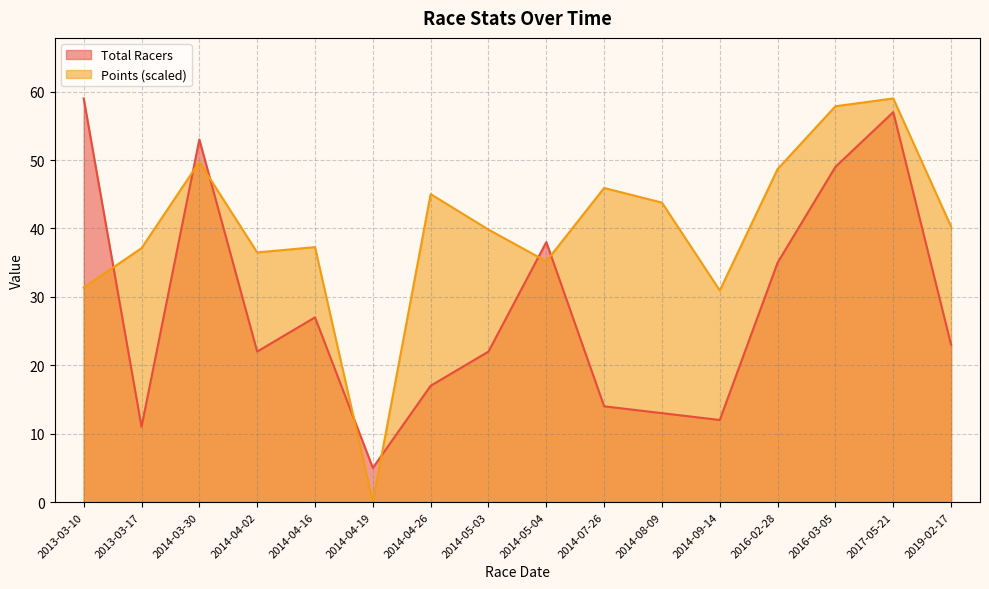

The Points series shows 28.6 at 2014-07-26. True or false?

False